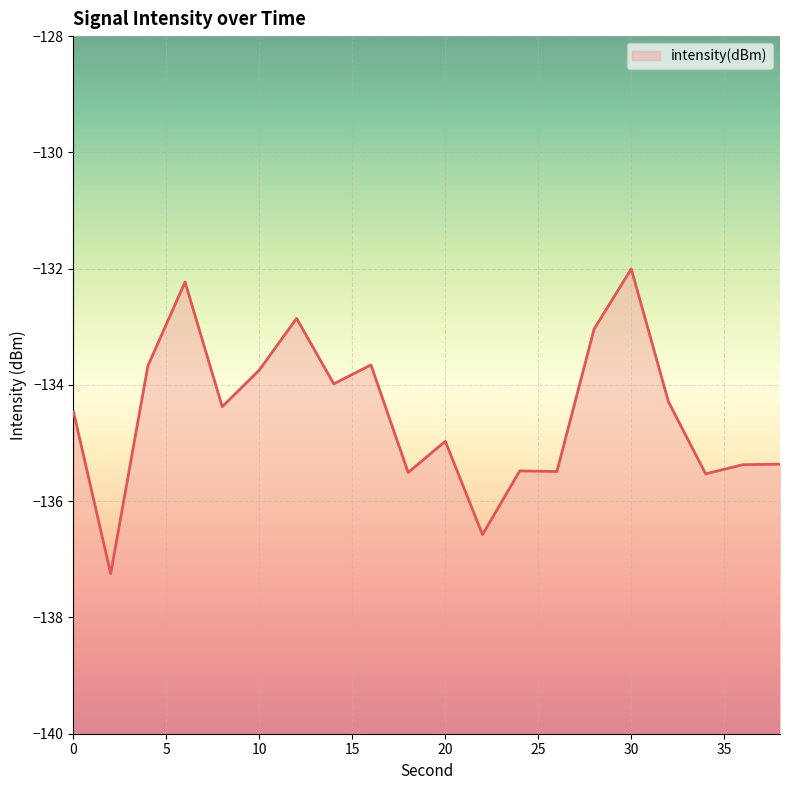

Reading left to right, list all the values displayed in this chart.

-134.5	-137.2	-133.7	-132.2	-134.4	-133.7	-132.9	-134.0	-133.7	-135.5	-135.0	-136.6	-135.5	-135.5	-133.0	-132.0	-134.3	-135.5	-135.4	-135.4